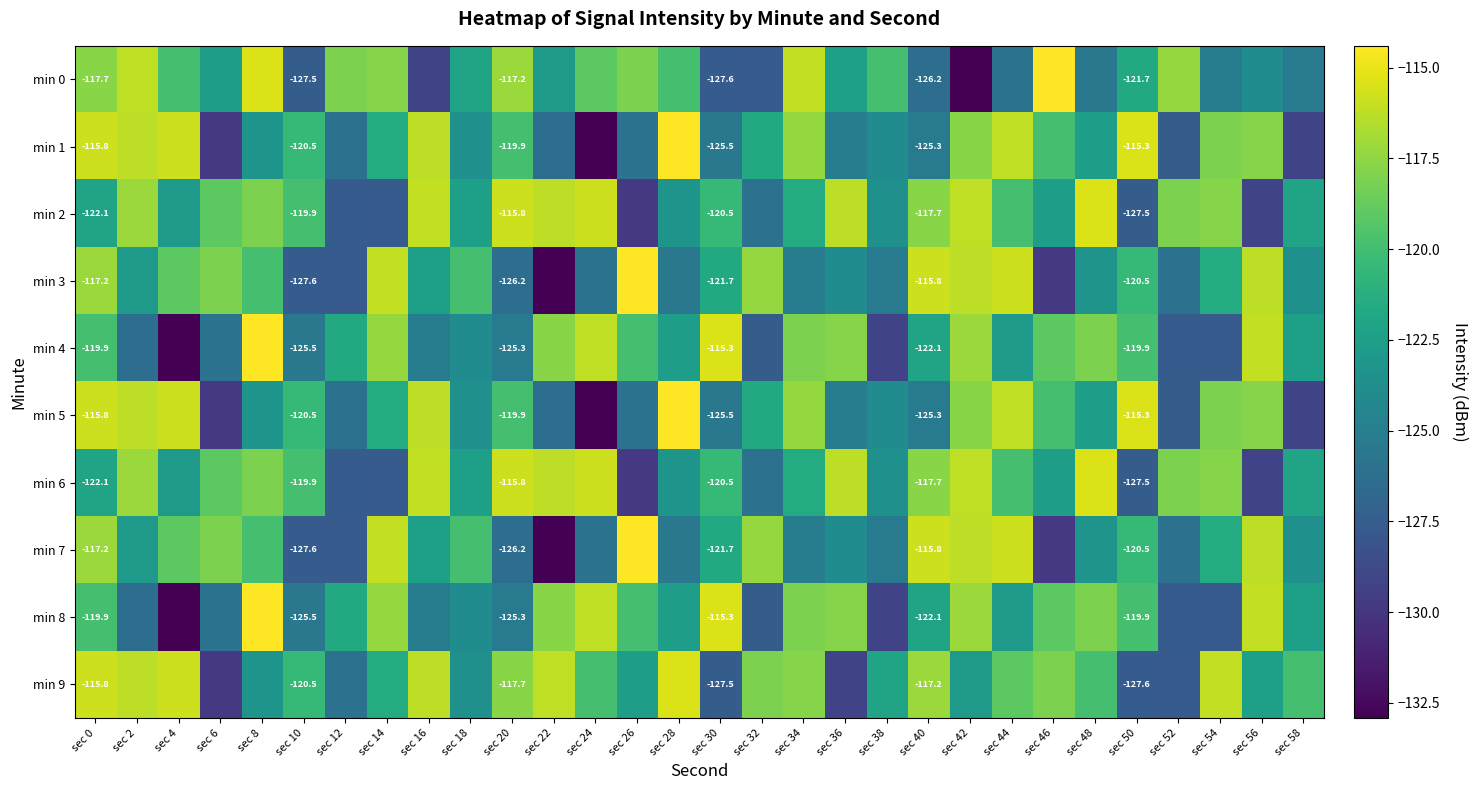

Which series changed the most between sec 32 and sec 54?

min 2